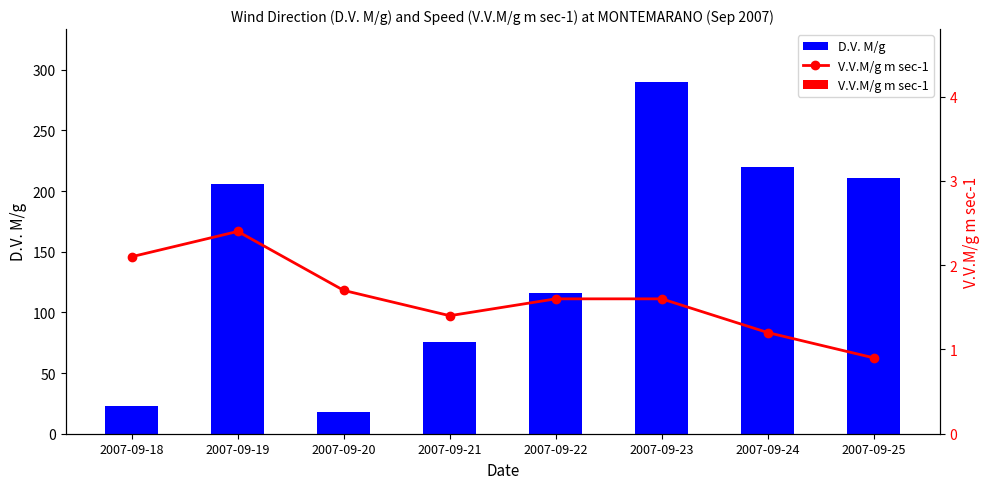

The D.V. M/g series shows 430.0 at 2007-09-23. True or false?

False